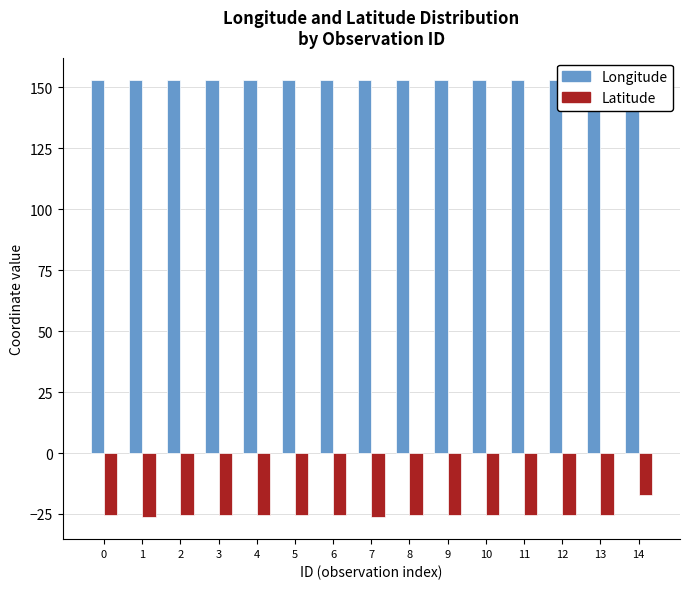

What value does the Latitude series have at 6?

-25.4